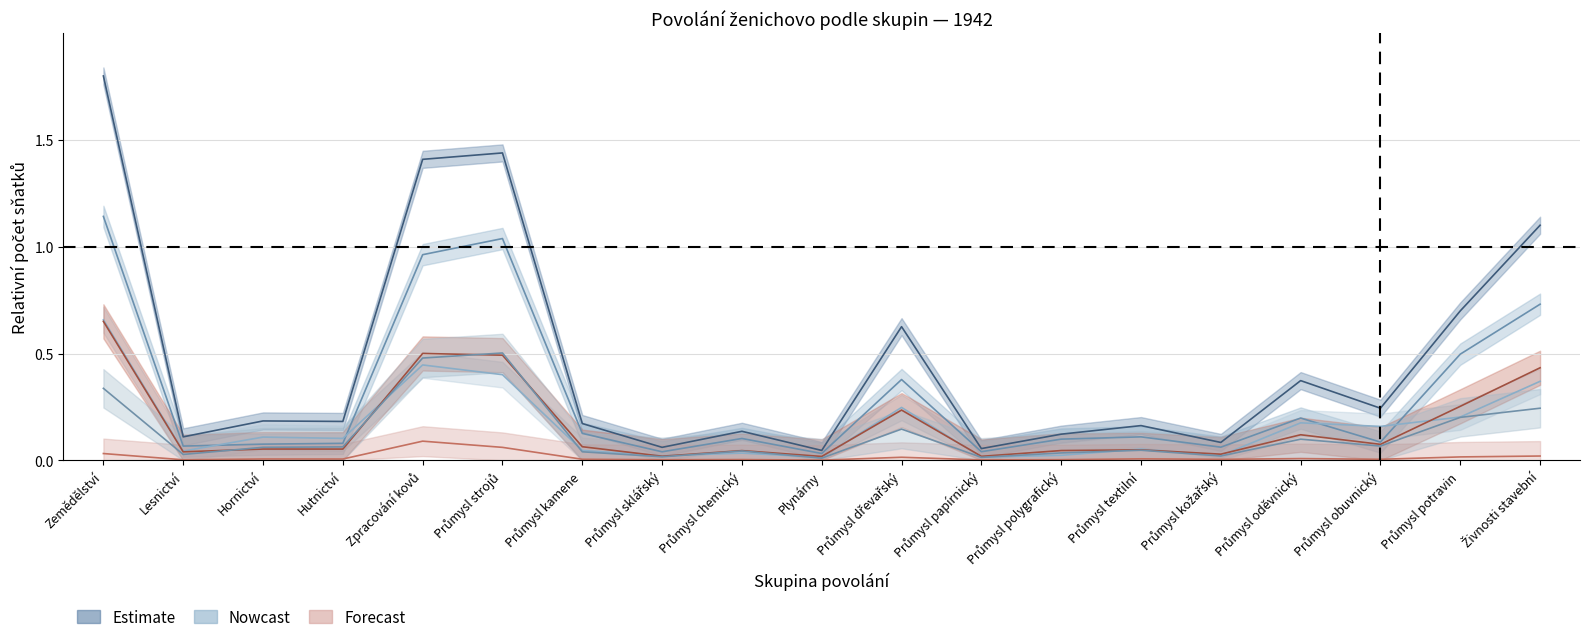

Is this an area chart (filled region under the line)?

No